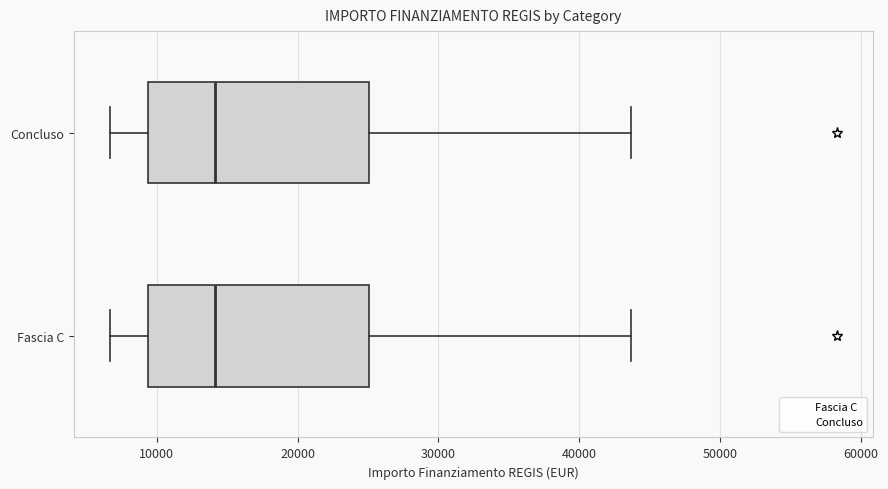

Reading bottom to top, transcribe this box plot: for each box, give where its median line is, the range the box spans, and where its two whiskers end, as read against the x-axis. The values are not printed on the chart, so give them approximately, as read against the axis.

Fascia C: median 14000, box 9000 to 25000, whiskers 7000 to 44000
Concluso: median 14000, box 9000 to 25000, whiskers 7000 to 44000